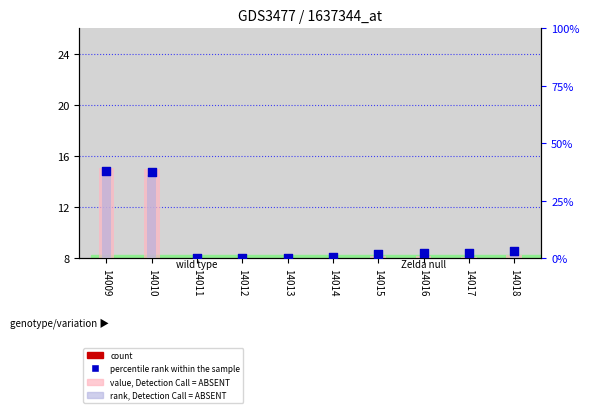

What is the total value across all series at 14017?

5.2